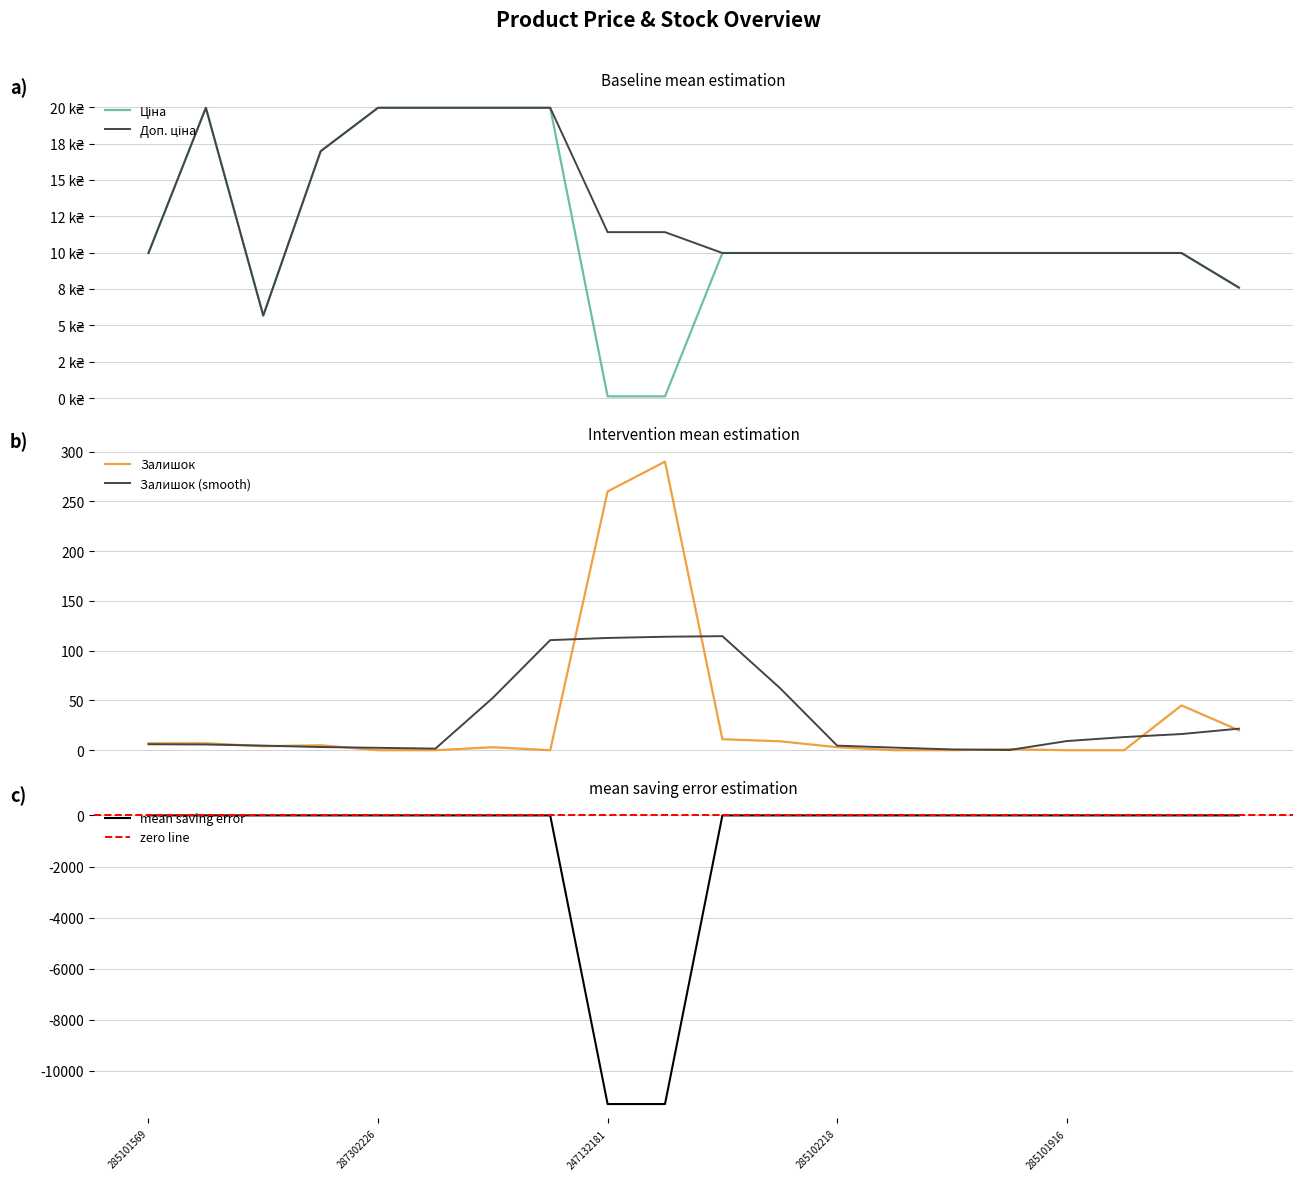

What is the highest value of the Залишок (smooth) series?

114.6